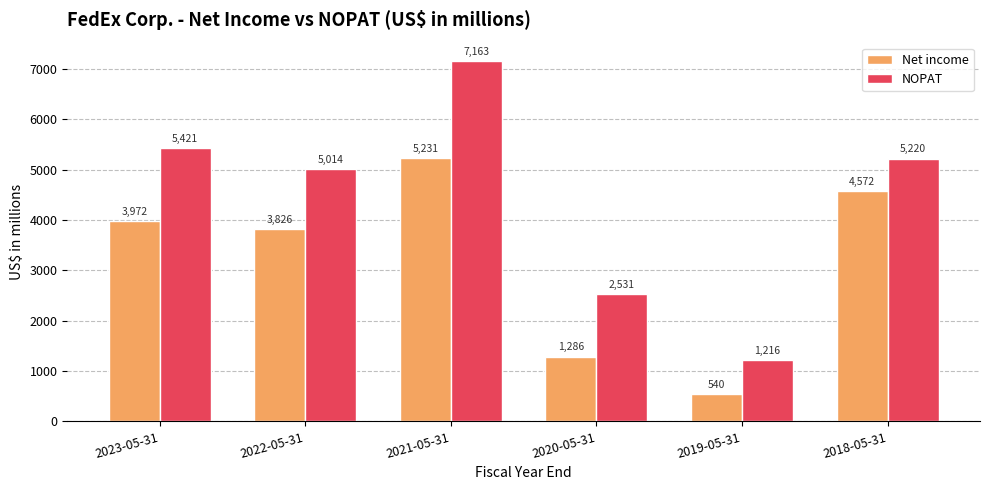

Between 2023-05-31 and 2020-05-31, which series saw the biggest shift?

NOPAT